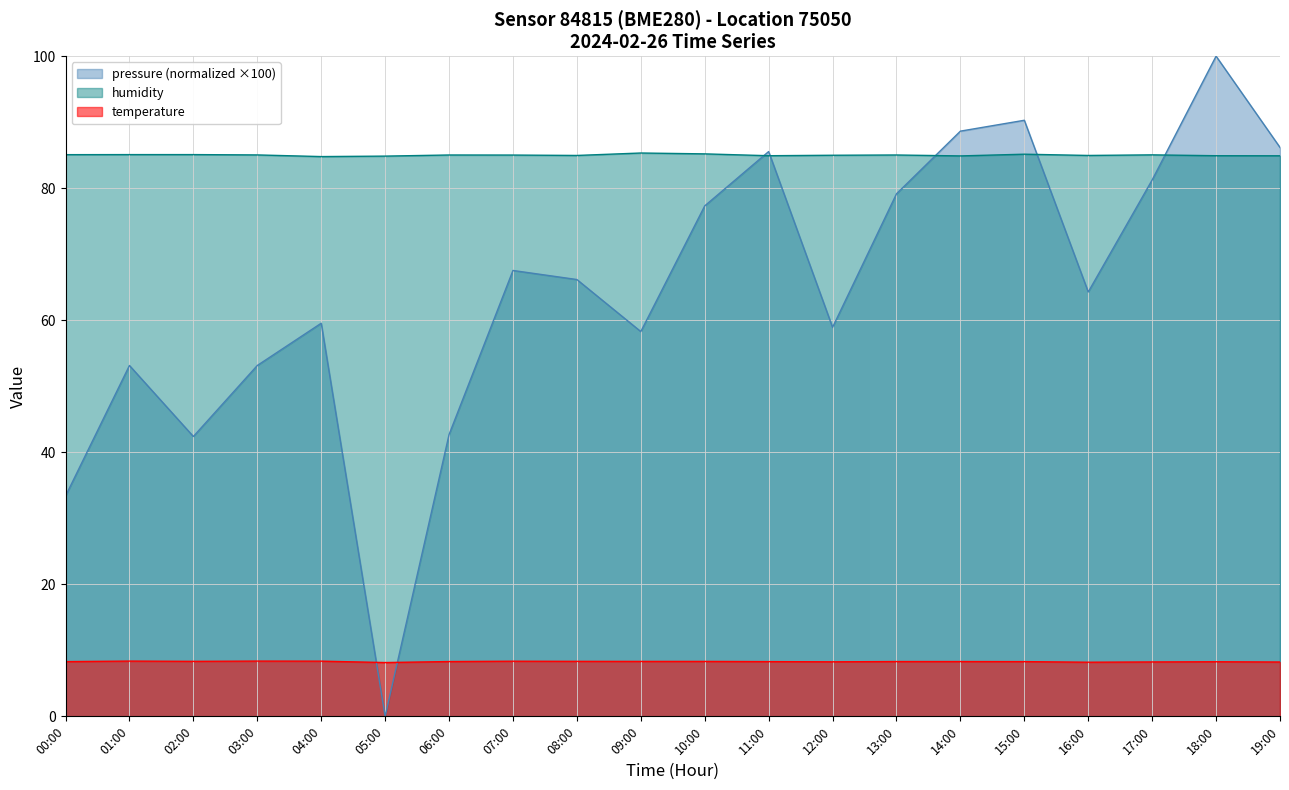

Which series has the widest spread of values?

pressure (normalized ×100)